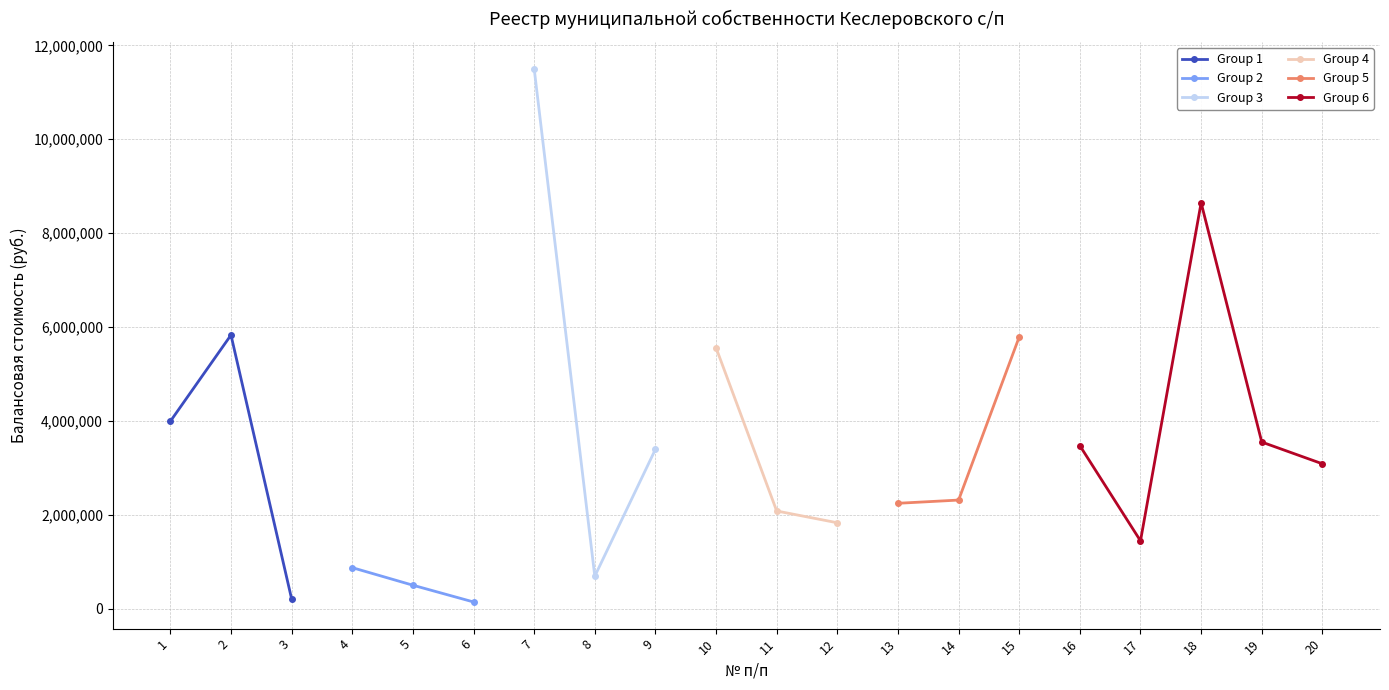

What is the difference between the maximum and second lowest values?

11294005.6